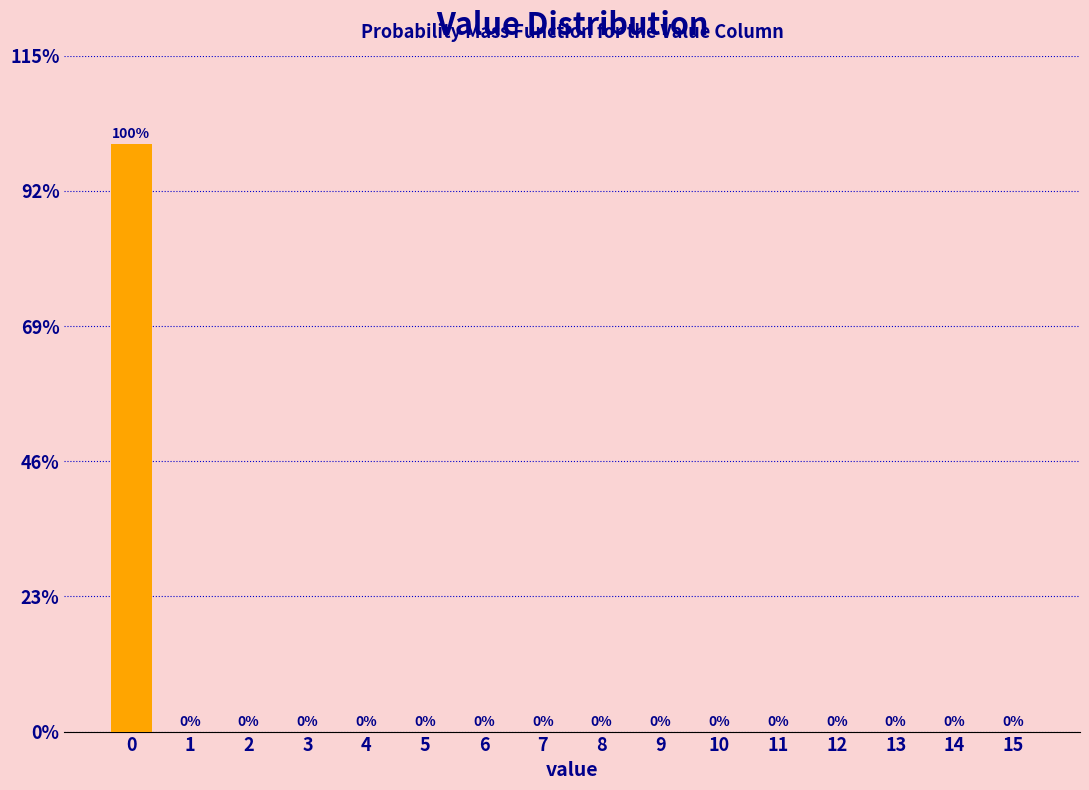

Reading left to right, transcribe all the data shown in this chart.

0=100	1=0	2=0	3=0	4=0	5=0	6=0	7=0	8=0	9=0	10=0	11=0	12=0	13=0	14=0	15=0